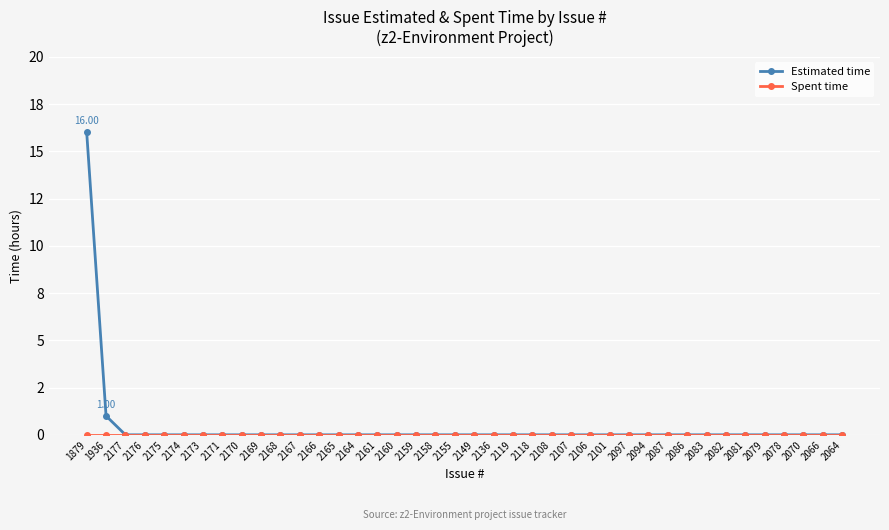

Does the chart have visible grid lines?

Yes